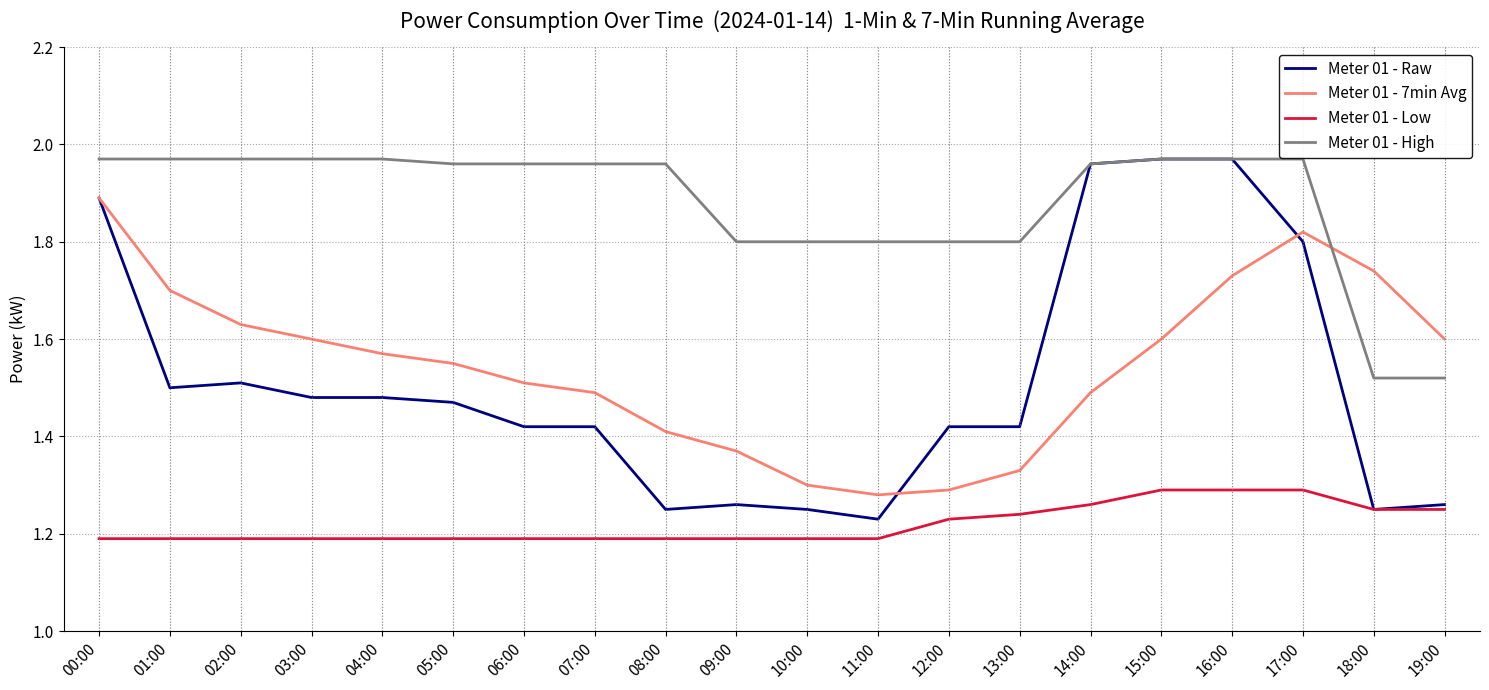

How many lines are shown in the chart?

4